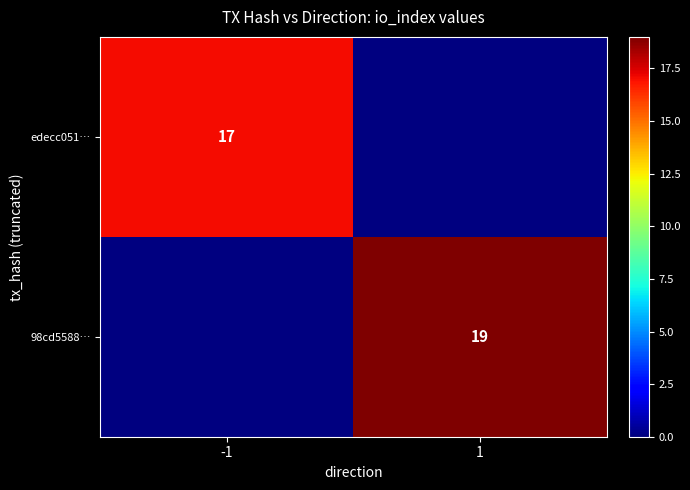

True or false: edecc051… has a value of 17 at -1.

True